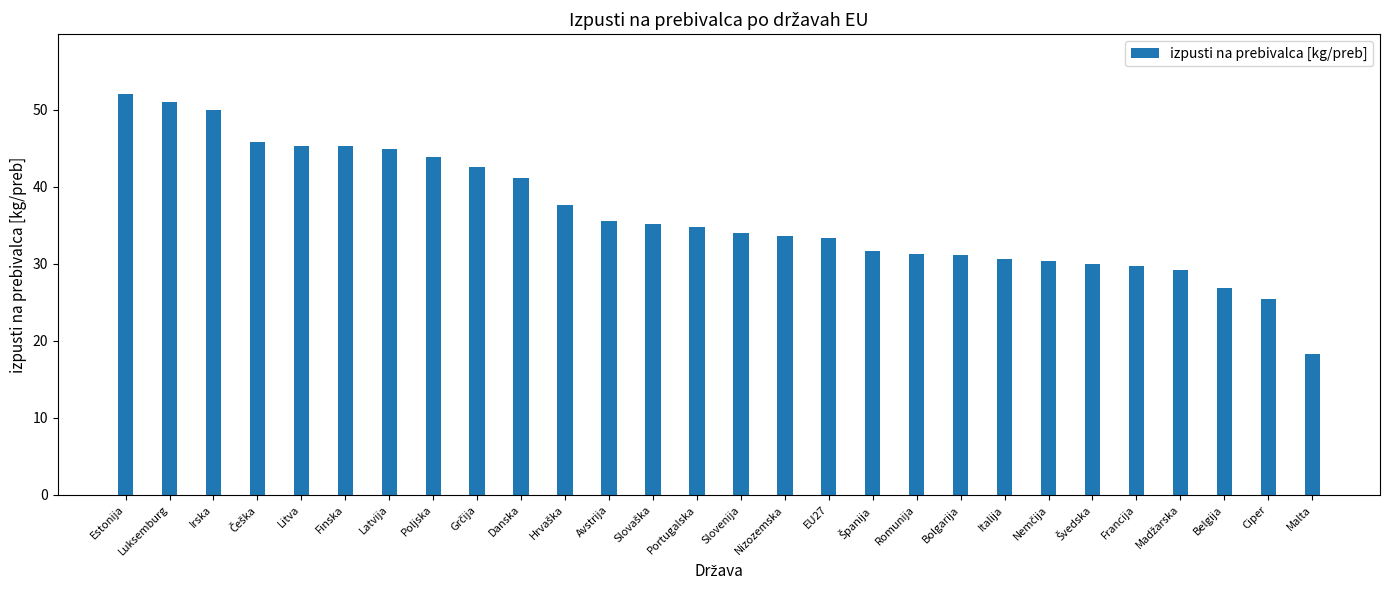

True or false: the data shows 78.7 at Irska.

False